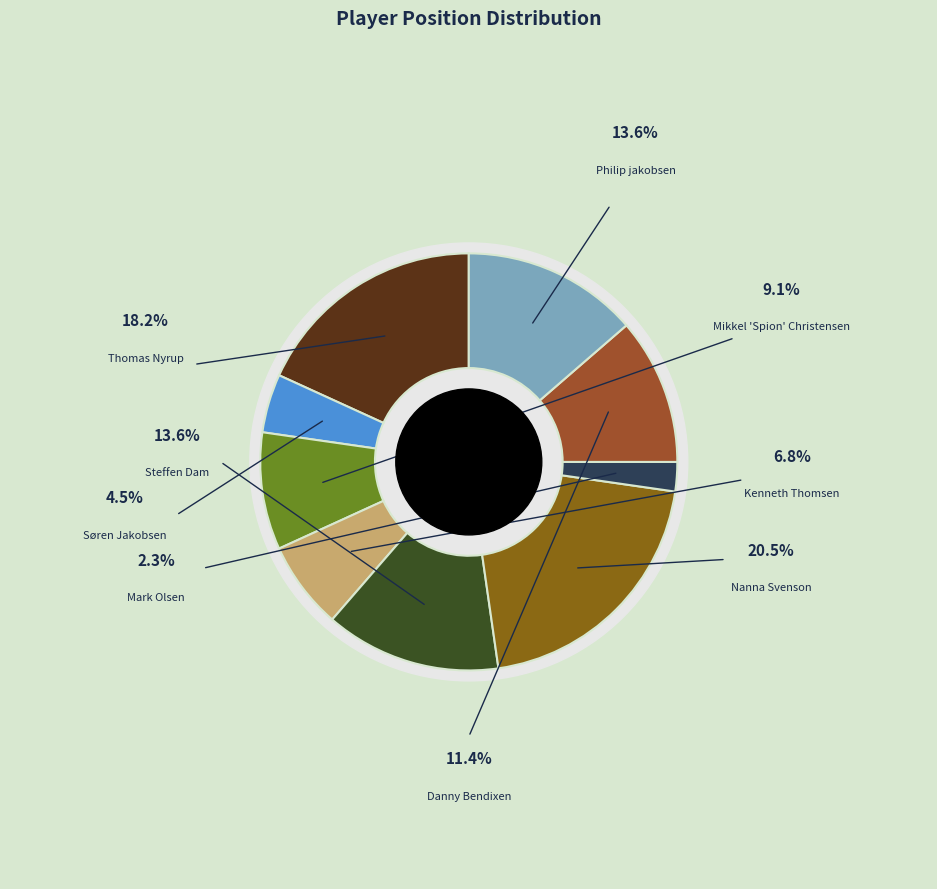

What percentage is the Søren Jakobsen slice, to the nearest percent?

5%